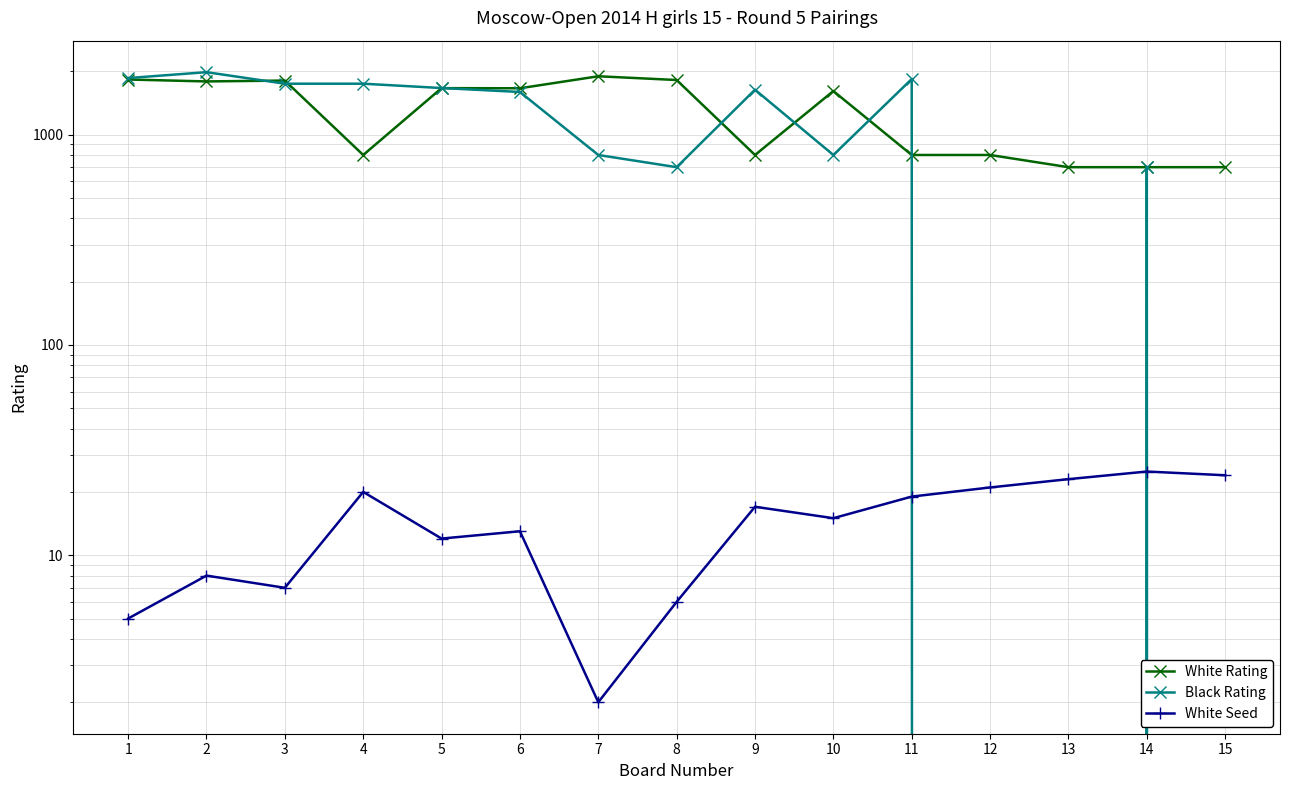

How many data points in White Seed are above 15?

7